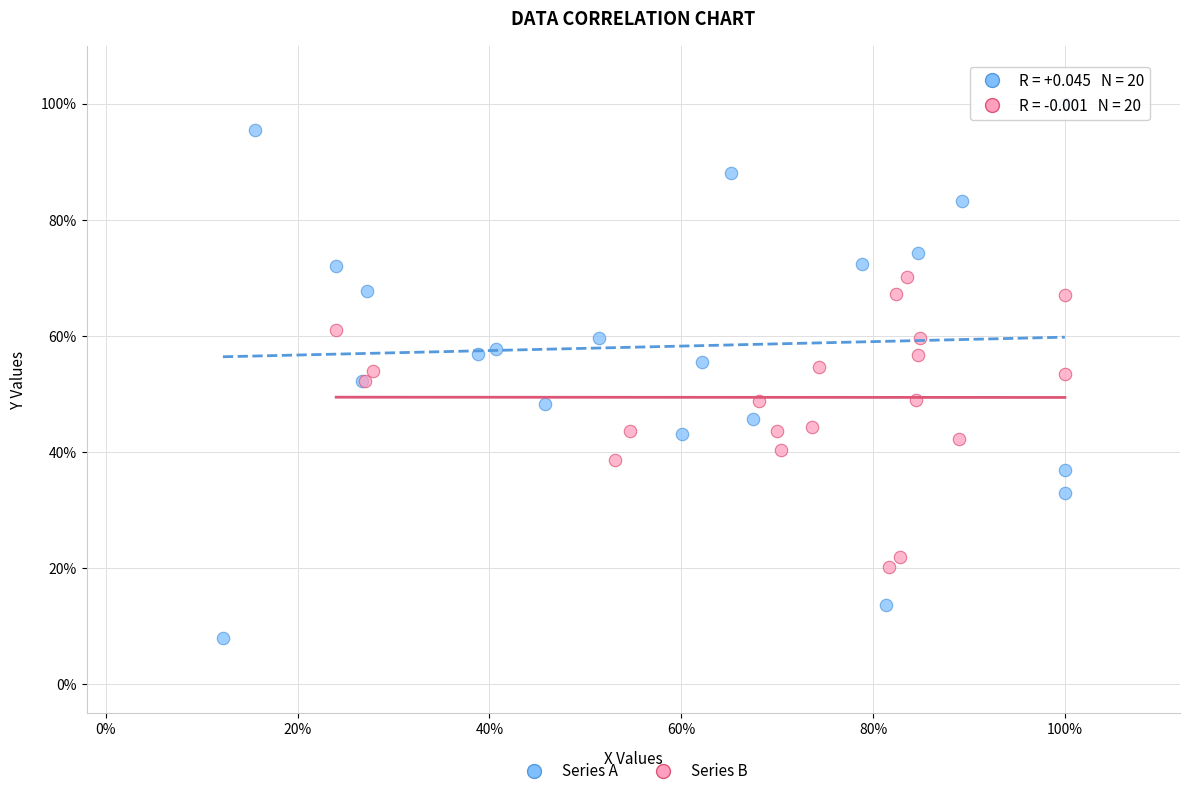

What are all the series names shown in the legend?

Series A, Series B